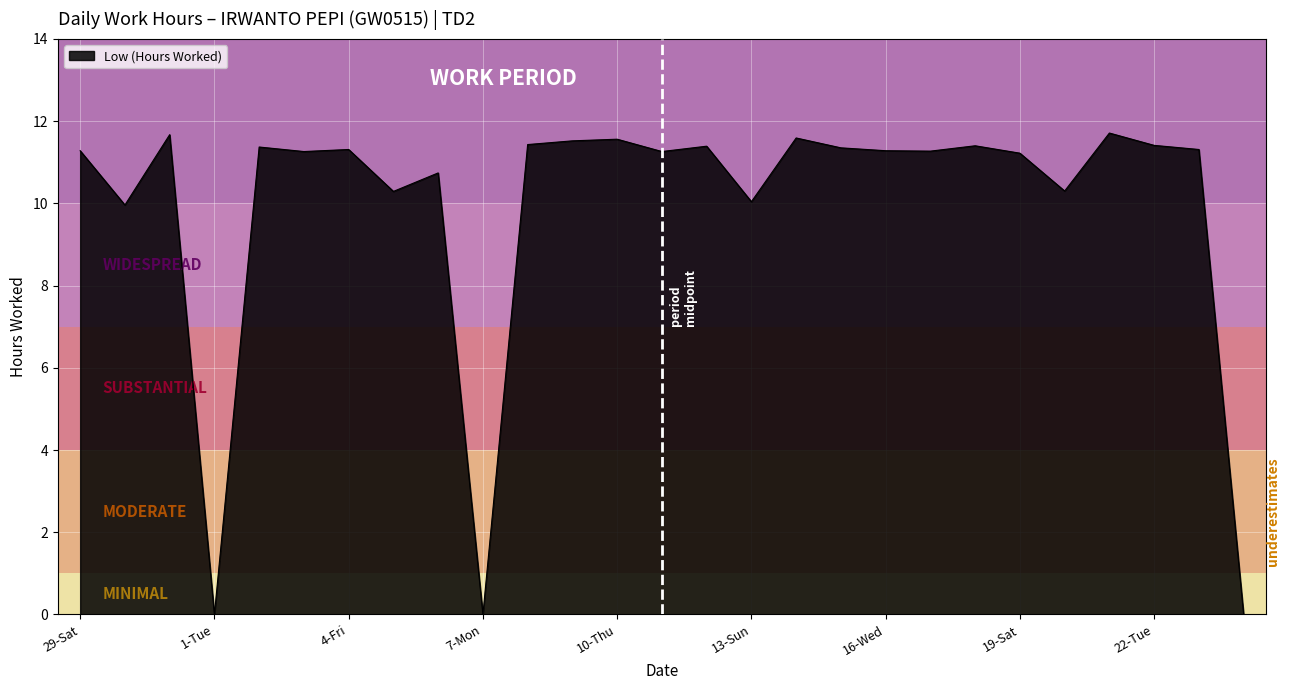

What is the difference between the maximum and minimum values?

11.7